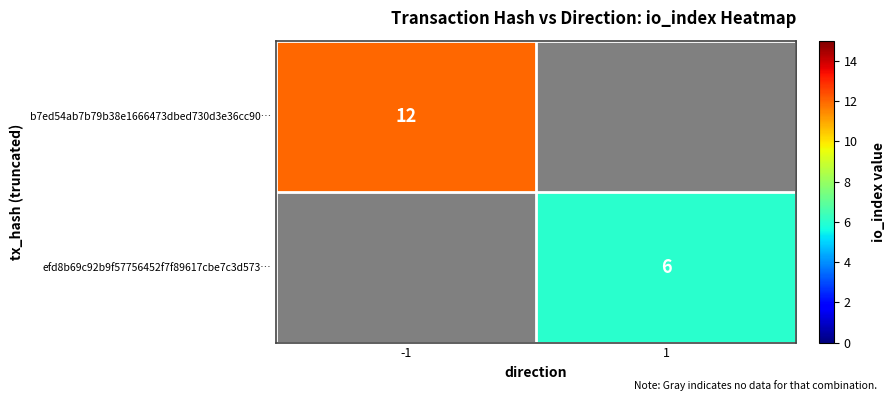

Is it true that efd8b69c92b9f57756452f7f89617cbe7c3d573… equals 3 at 1?

False